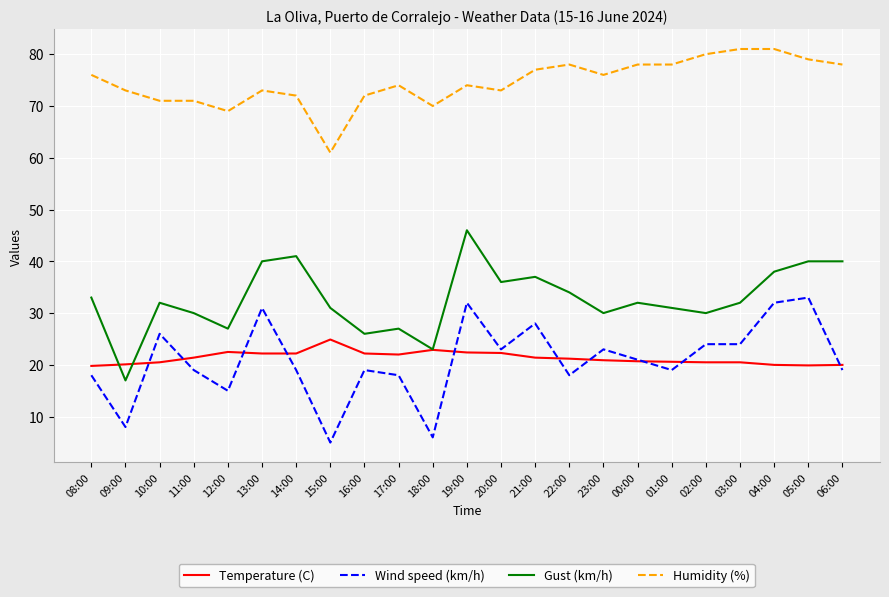

Read the Humidity (%) value at 01:00.

78.0